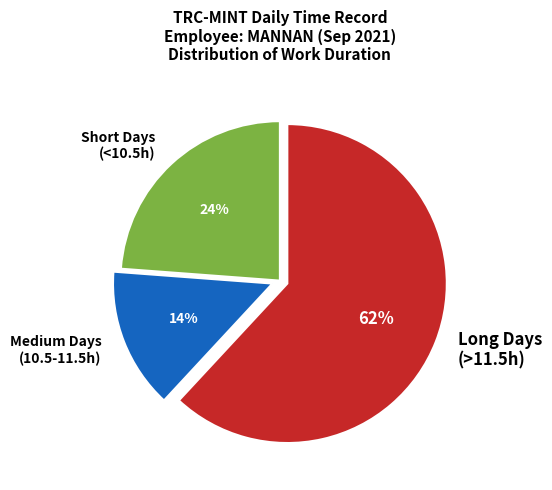

What percentage is the Short Days (<10.5h) slice, to the nearest percent?

24%